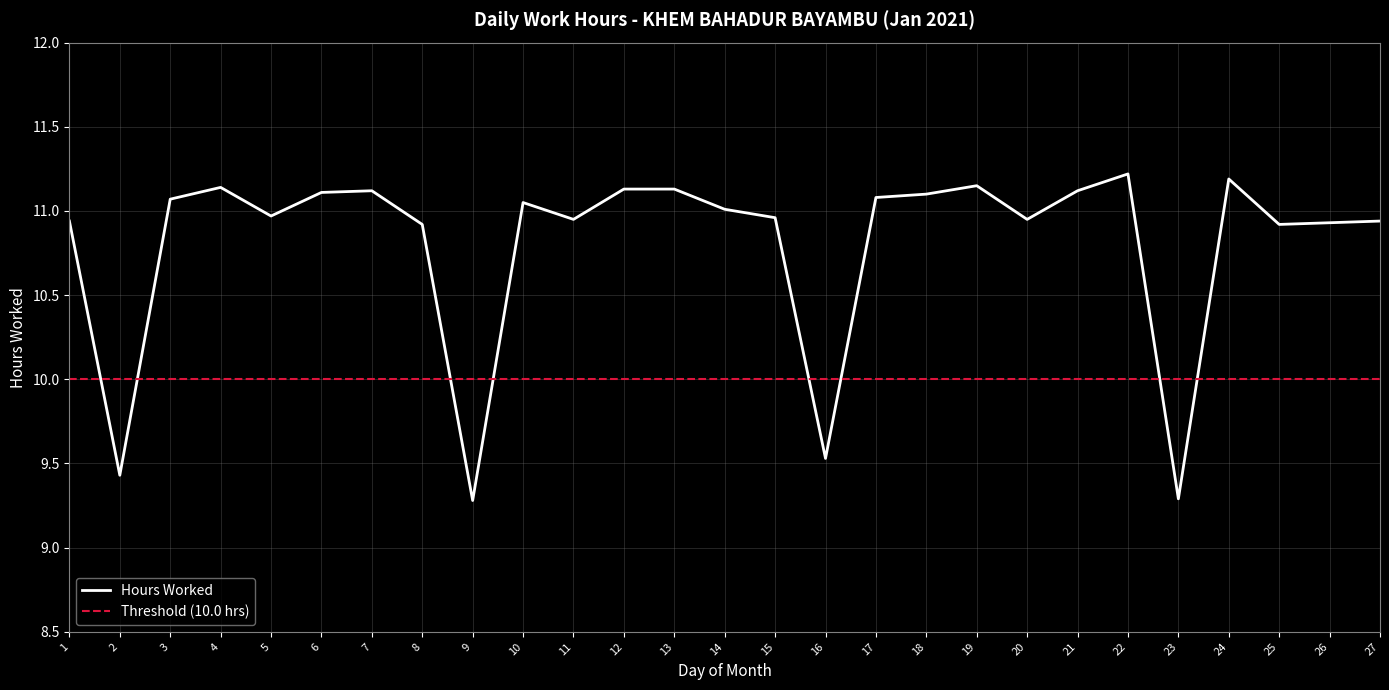

Reading left to right, extract all data points from this chart.

1=10.9	2=9.4	3=11.1	4=11.1	5=11.0	6=11.1	7=11.1	8=10.9	9=9.3	10=11.1	11=10.9	12=11.1	13=11.1	14=11.0	15=11.0	16=9.5	17=11.1	18=11.1	19=11.2	20=10.9	21=11.1	22=11.2	23=9.3	24=11.2	25=10.9	26=10.9	27=10.9